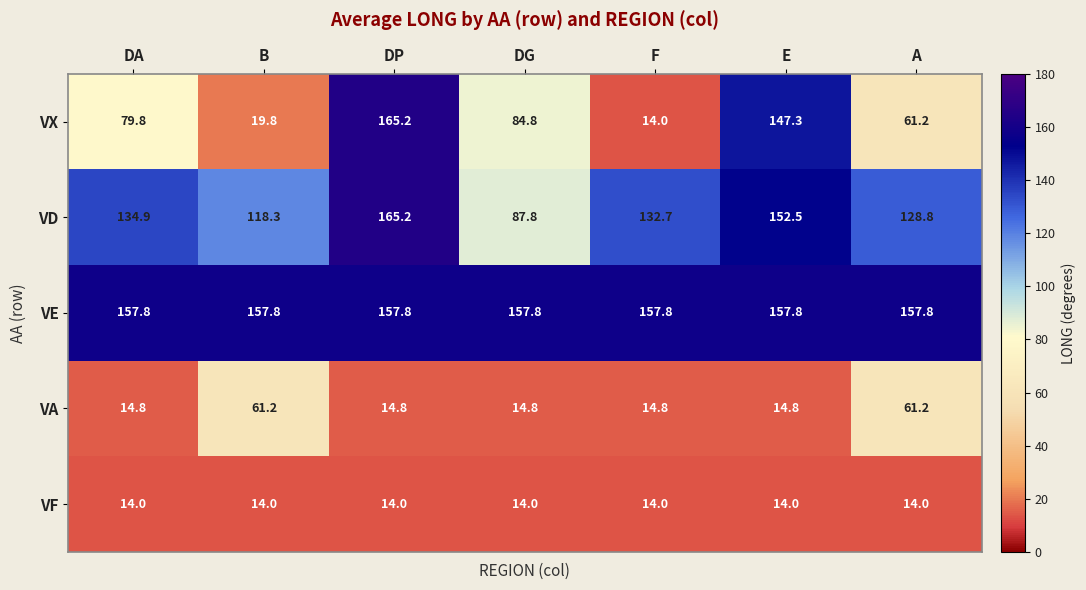

Is the value of VE at B greater than the value of VX at DA?

Yes